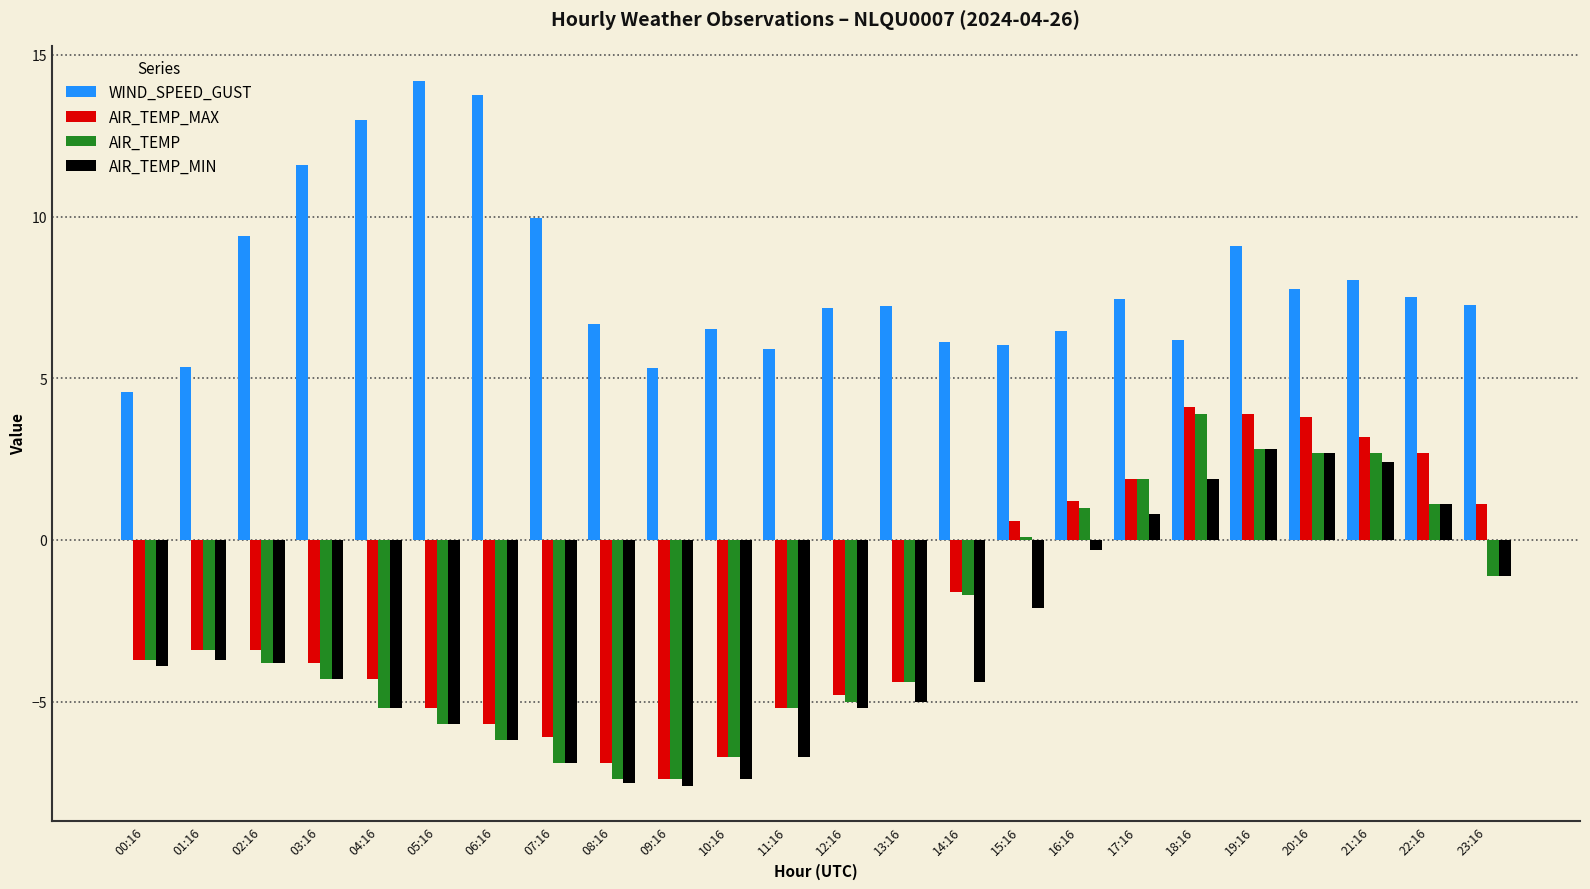

What is the label of the 22nd bar from the right?

02:16